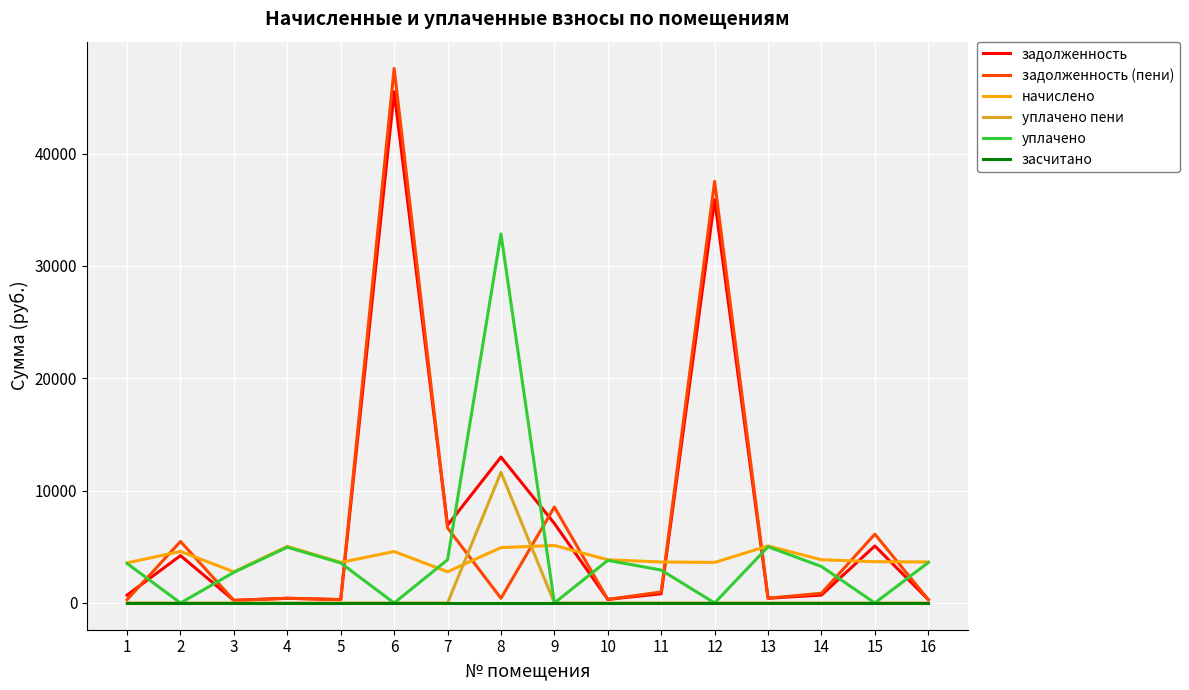

At which category is the sum across all series the highest?

6